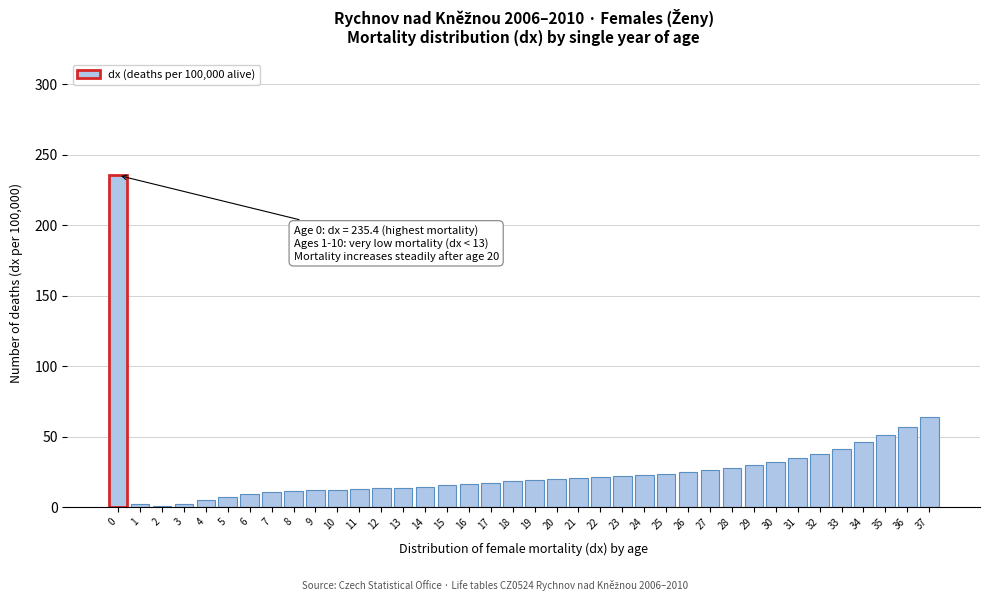

What is the difference between the maximum and minimum values?

234.3